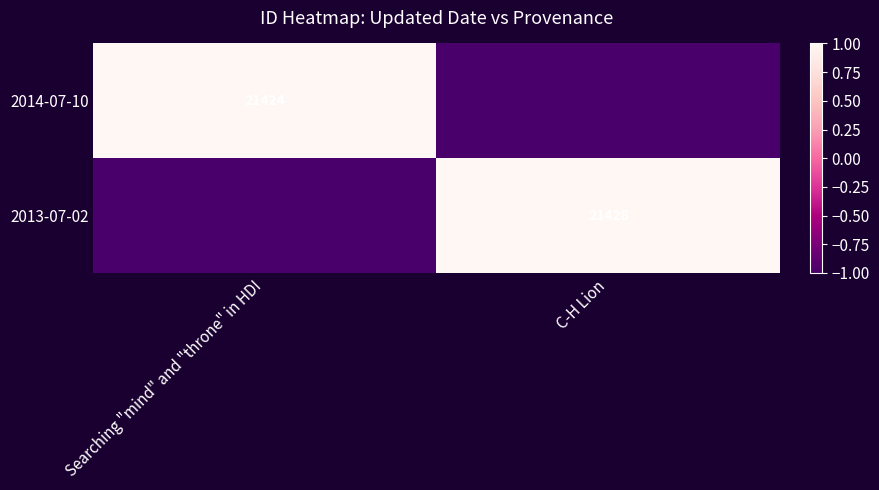

How many distinct data groups are displayed?

2